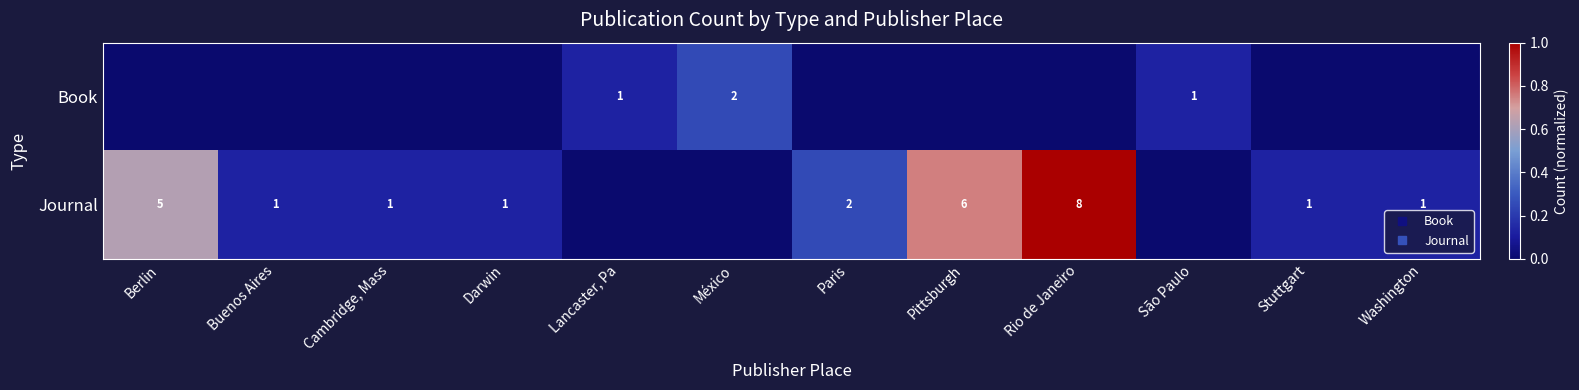

What is the maximum value shown in the chart?

1.0